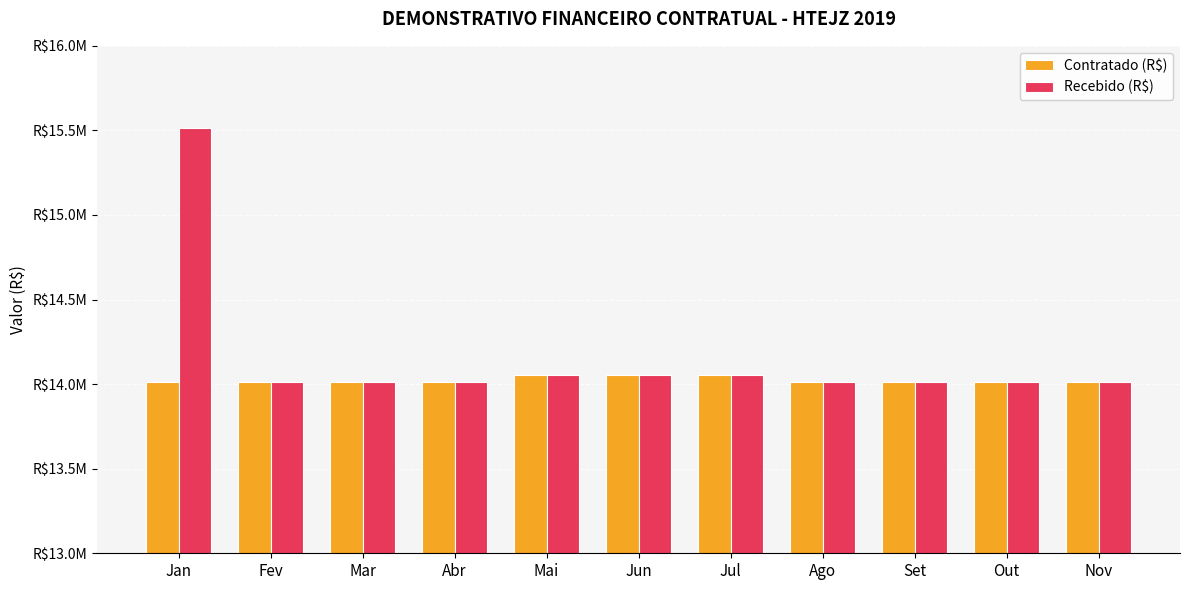

Reading right to left, extract all data points from this chart.

Contratado (R$): Nov=14015000	Out=14015000	Set=14015000	Ago=14015000	Jul=14055000	Jun=14055000	Mai=14055000	Abr=14015000	Mar=14015000	Fev=14015000	Jan=14015000
Recebido (R$): Nov=14015000	Out=14015000	Set=14015000	Ago=14015000	Jul=14055000	Jun=14055000	Mai=14055000	Abr=14015000	Mar=14015000	Fev=14015000	Jan=15515000